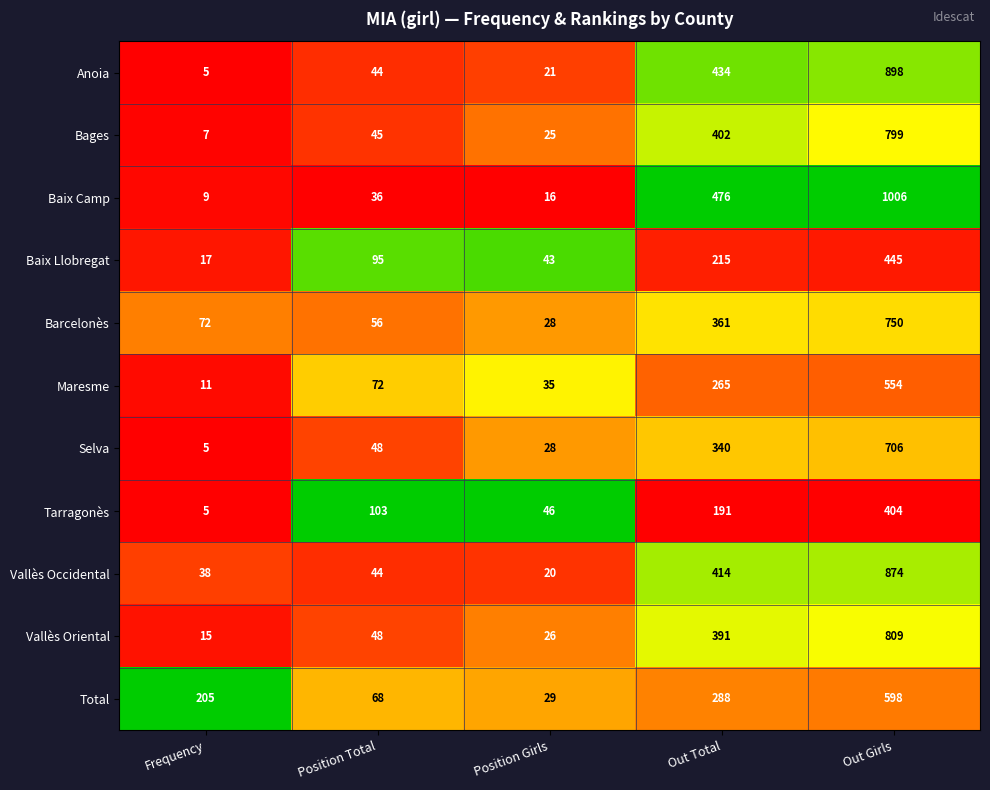

What value does the Baix Camp series have at Frequency?

9